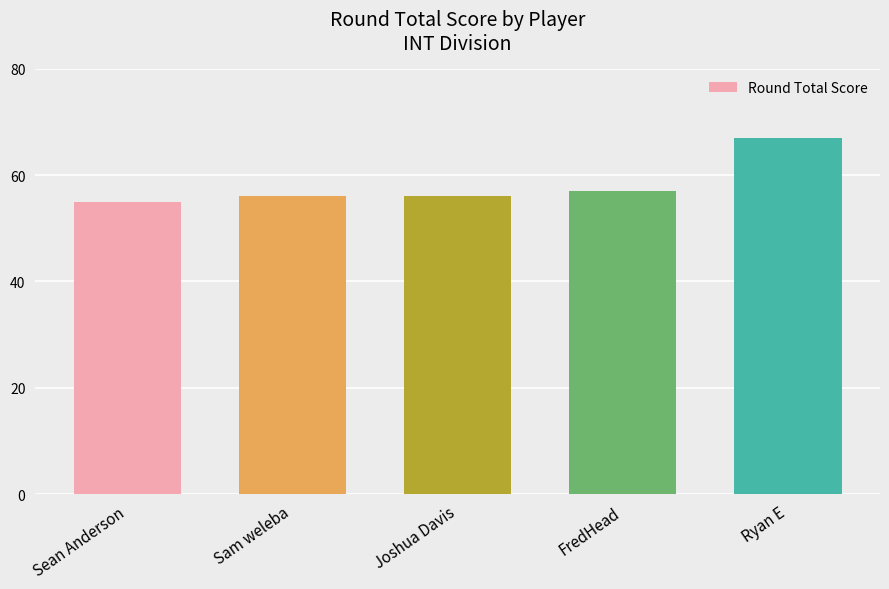

Which has a higher value, Sean Anderson or Joshua Davis?

Joshua Davis